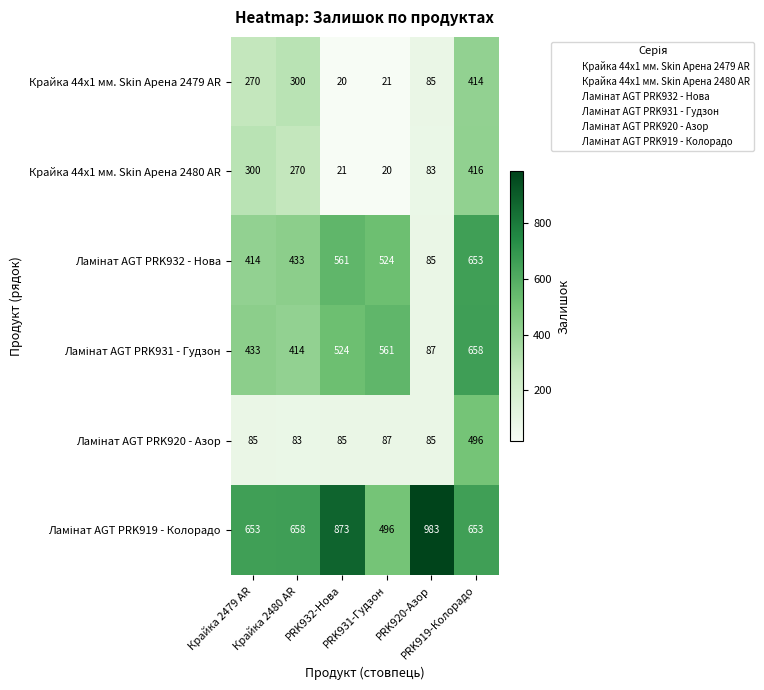

What is the minimum value shown in the chart?

20